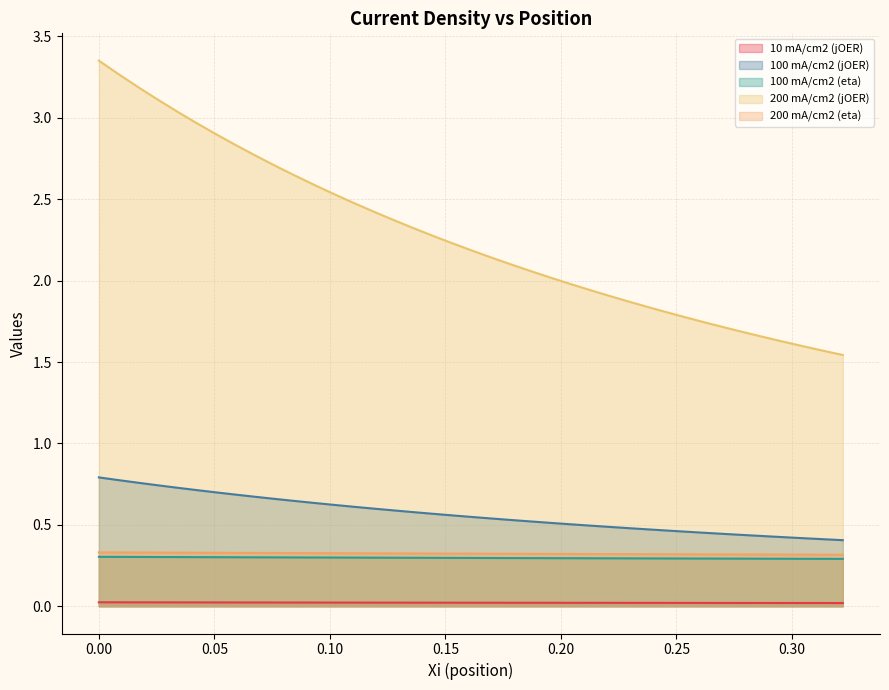

Which series has the widest spread of values?

200 mA/cm2 (jOER)